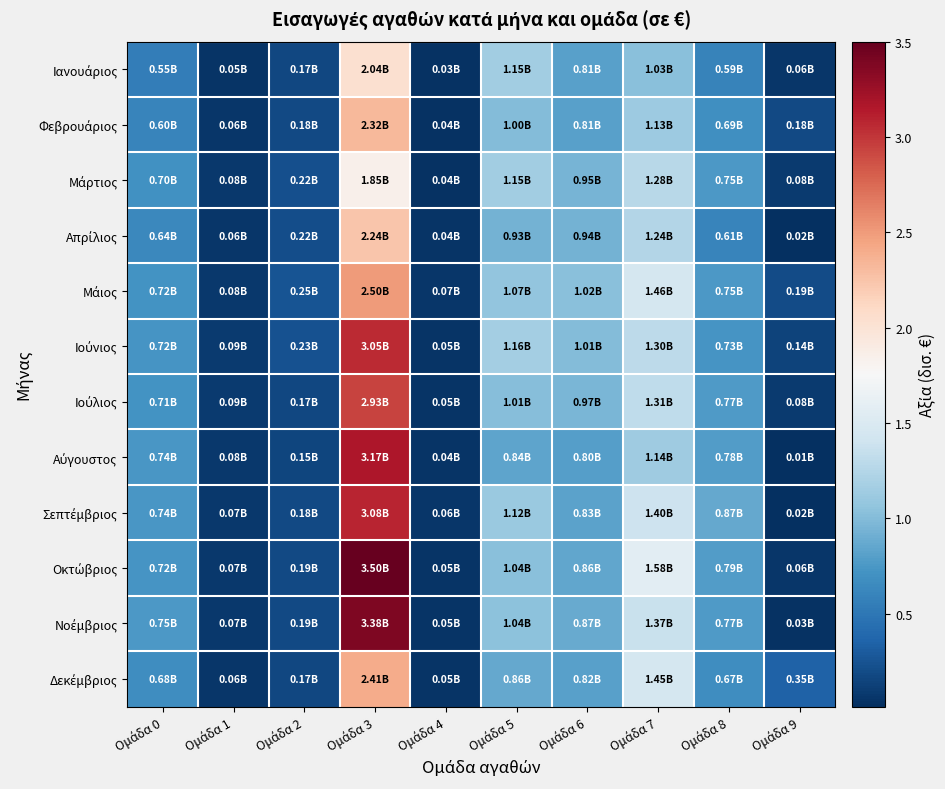

Which has a higher value, Ομάδα 0 or Ομάδα 5?

Ομάδα 5